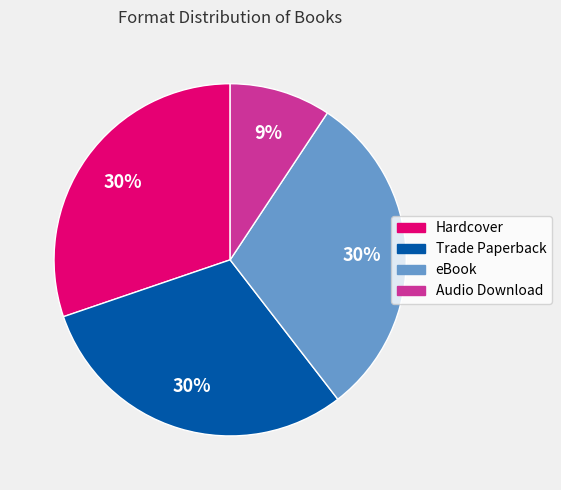

What is the smallest slice in the pie chart?

Audio Download